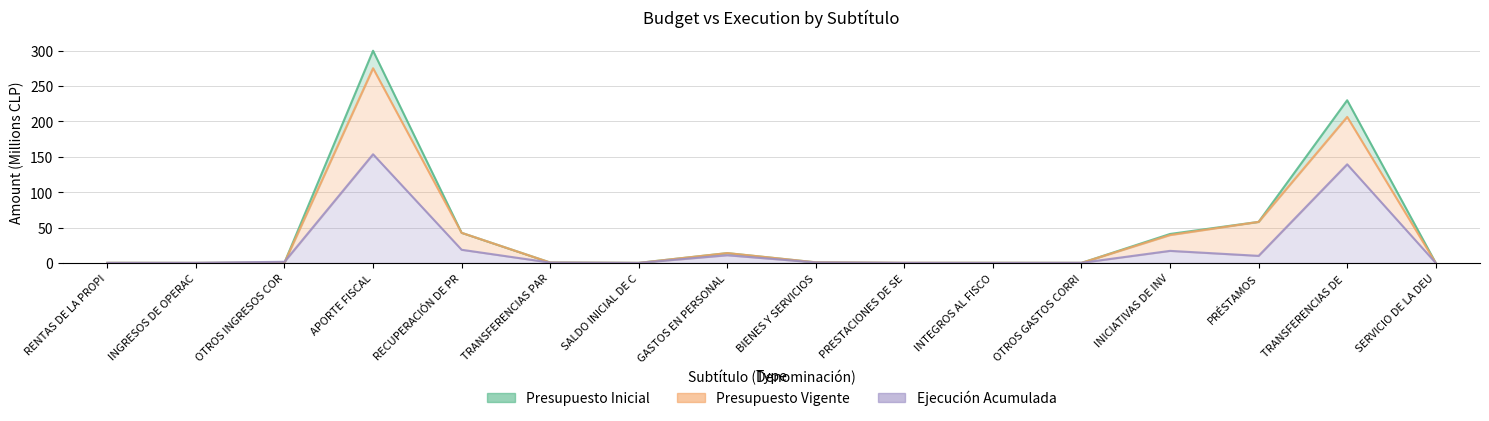

Which series changed the most between PRÉSTAMOS and SERVICIO DE LA DEU?

Presupuesto Inicial